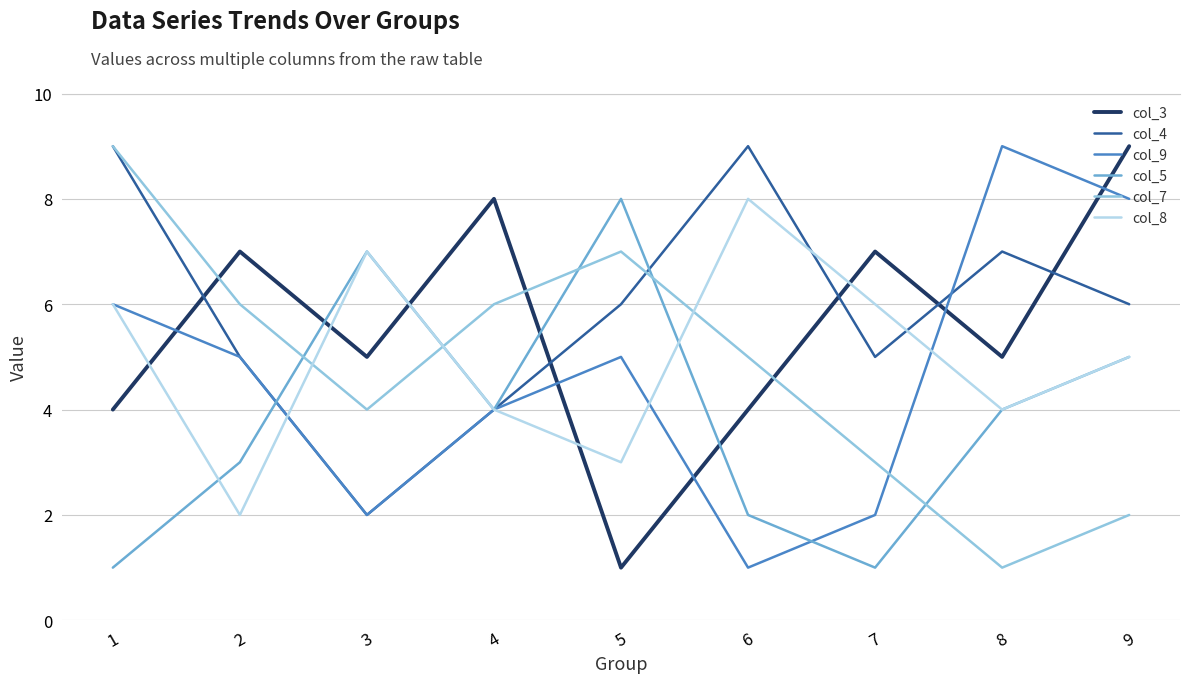

Does the chart have visible grid lines?

Yes